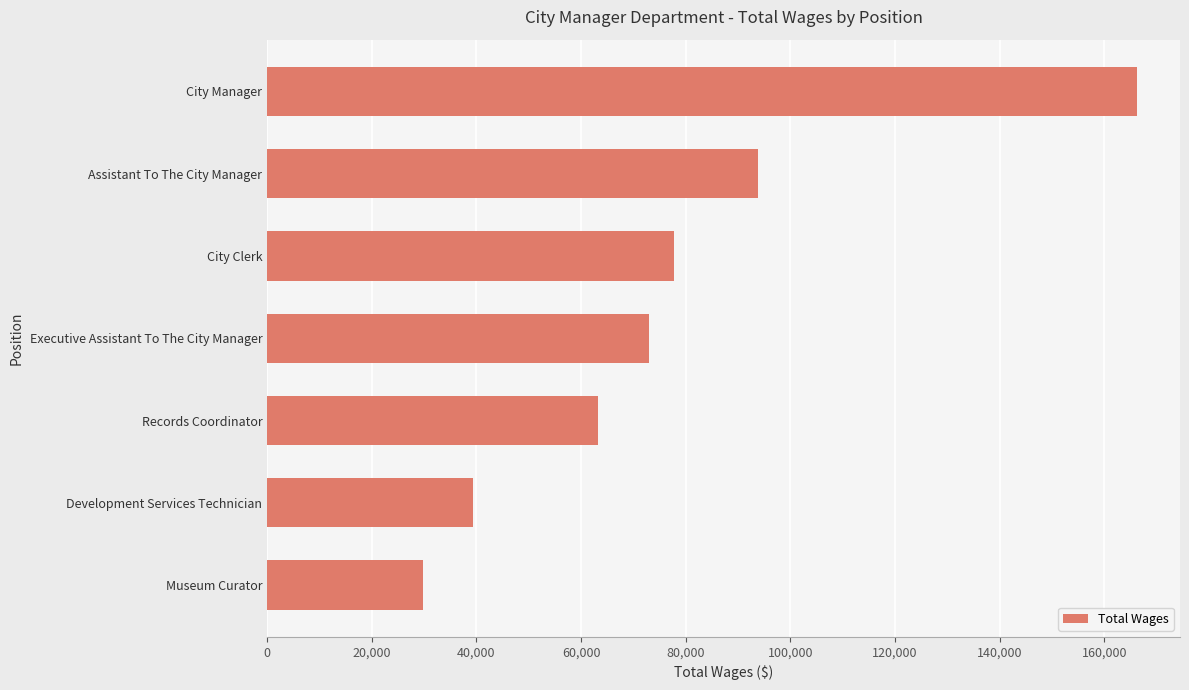

True or false: the data shows 29750 at Museum Curator.

True